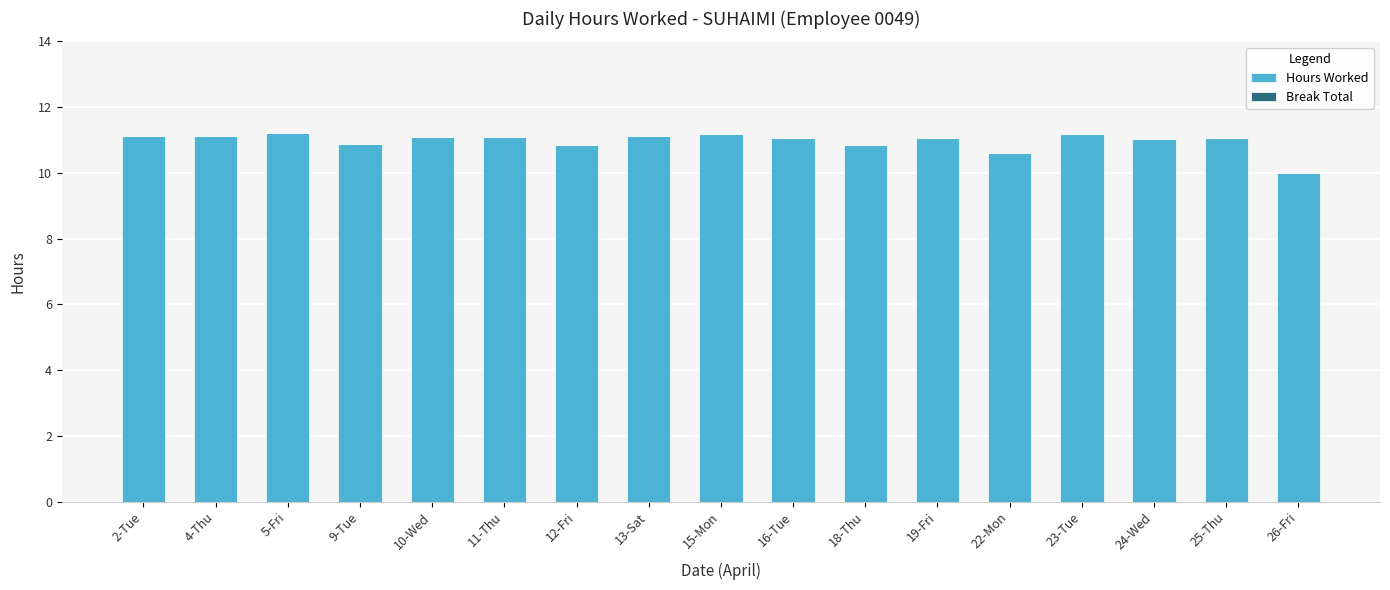

What is the sum of all values?

186.5